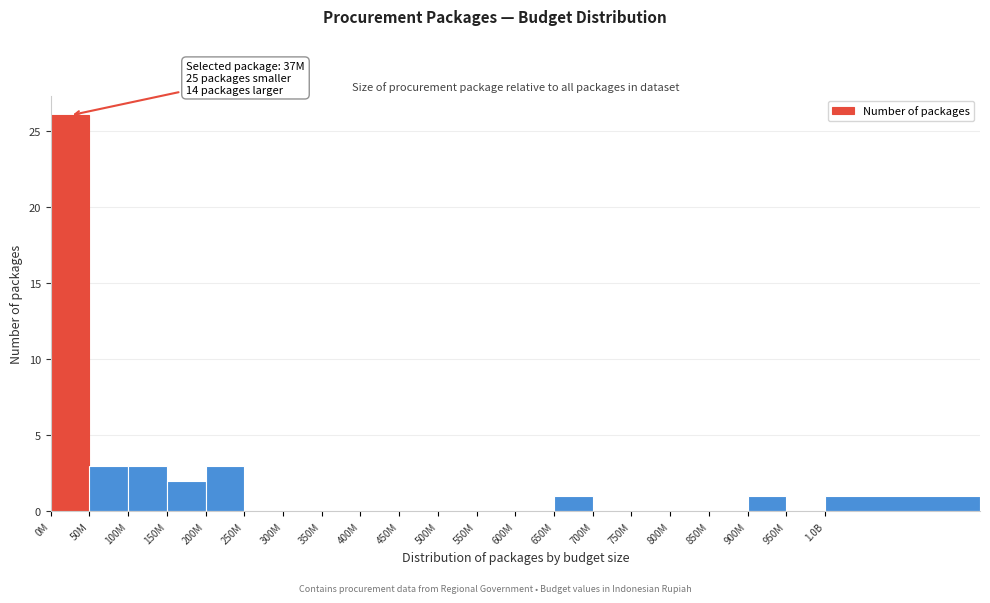

Reading right to left, extract all data points from this chart.

1.0B=1	950M=0	900M=1	850M=0	800M=0	750M=0	700M=0	650M=1	600M=0	550M=0	500M=0	450M=0	400M=0	350M=0	300M=0	250M=0	200M=3	150M=2	100M=3	50M=3	0M=26